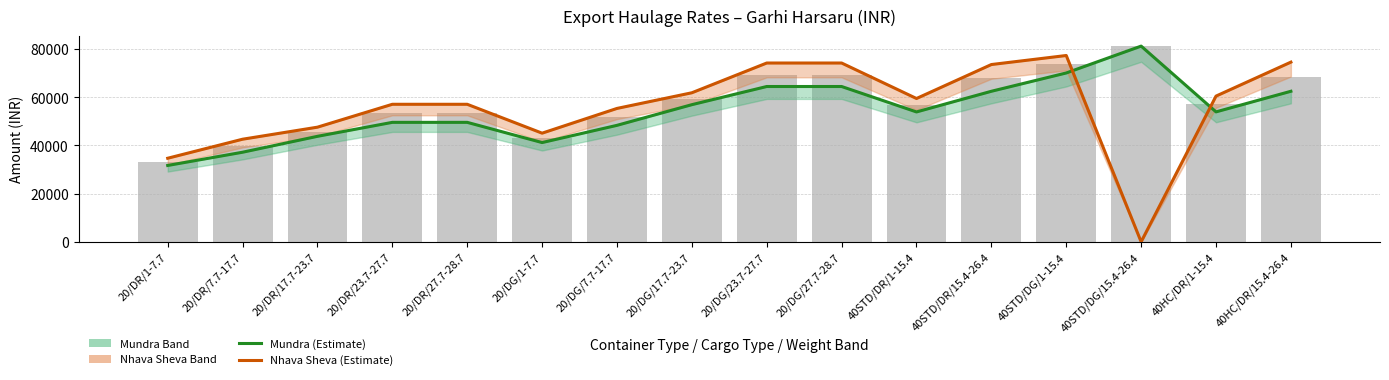

Which series changed the most between 20/DR/1-7.7 and 20/DG/23.7-27.7?

Nhava Sheva (Estimate)